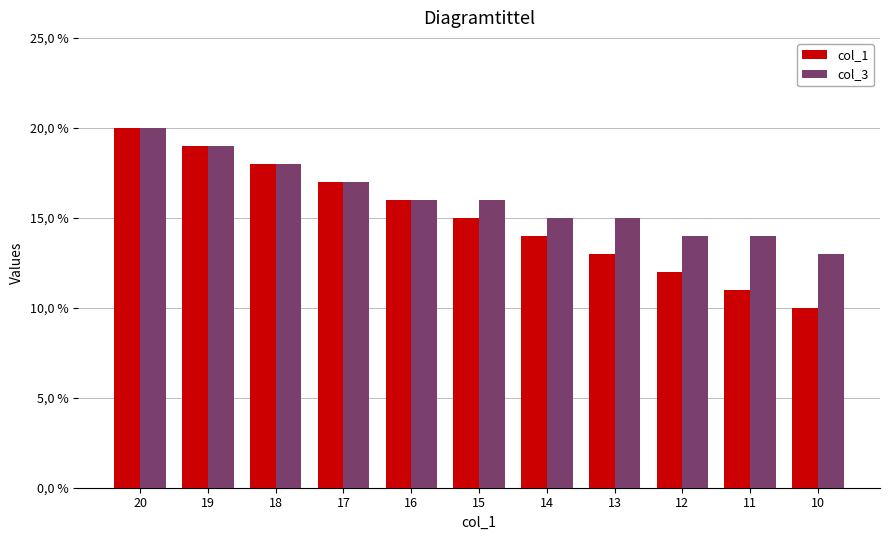

What is the difference between the col_3 values at 20 and 17?

3